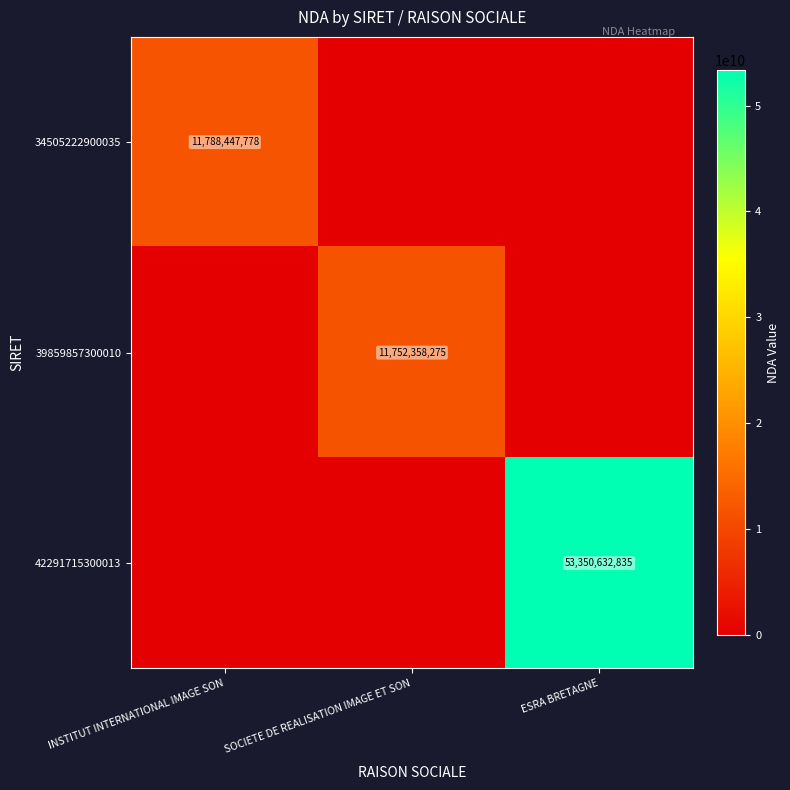

True or false: 39859857300010 has a value of 19907306142 at SOCIETE DE REALISATION IMAGE ET SON.

False